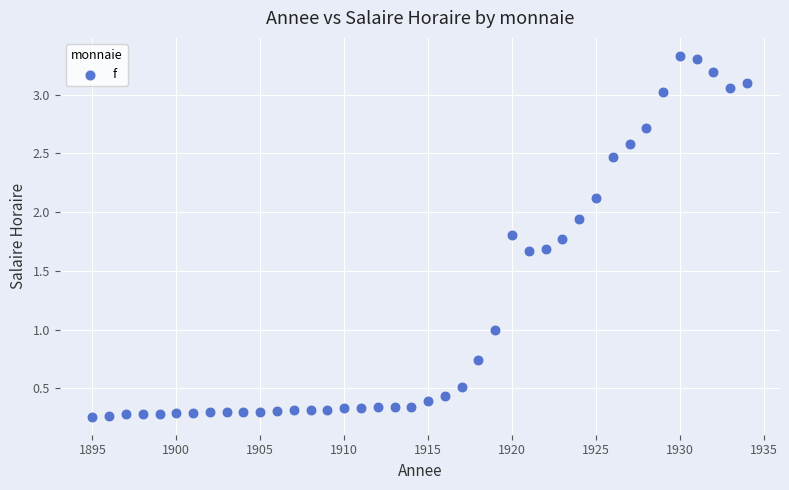

What is the range of X values (max minus min)?

39.0